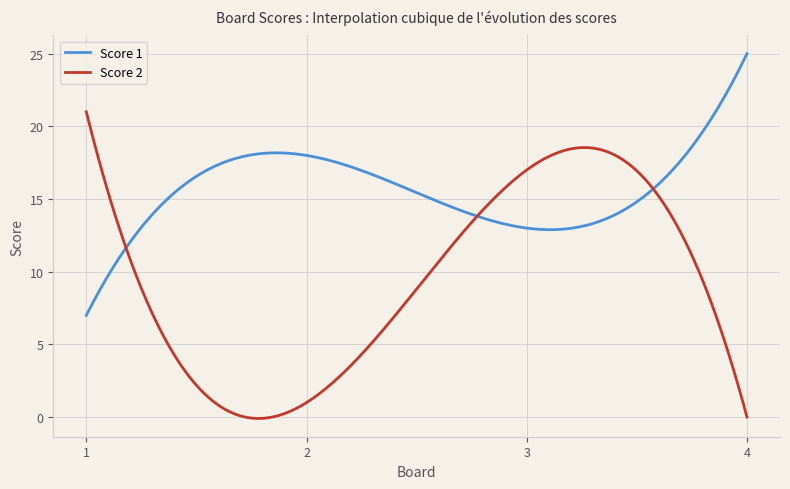

What is the average value of the Score 2 series?

9.4